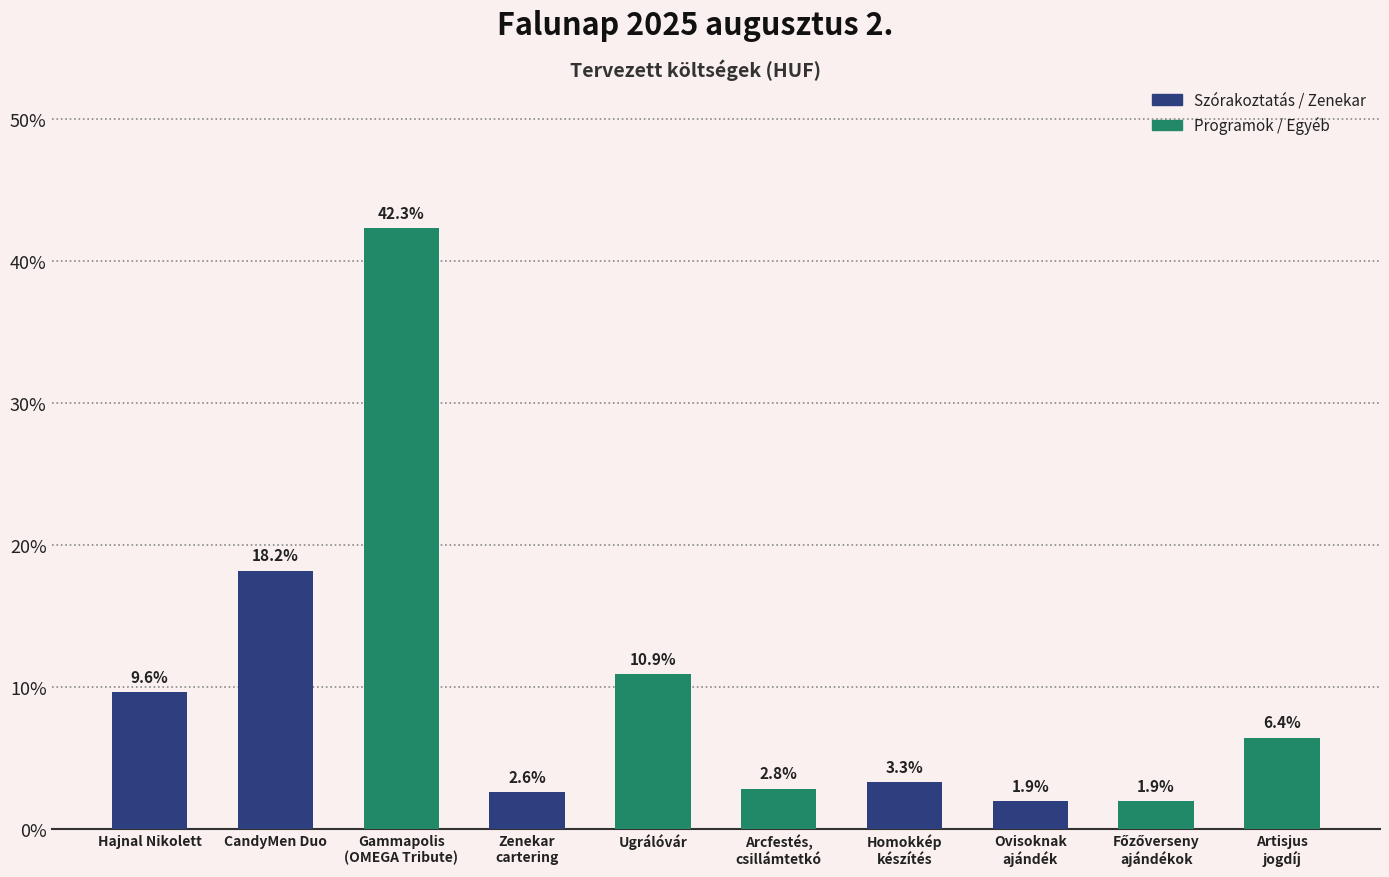

List the labels in order of value, smallest first.

Ovisoknak
ajándék, Főzőverseny
ajándékok, Zenekar
cartering, Arcfestés,
csillámtetkó, Homokkép
készítés, Artisjus
jogdíj, Hajnal Nikolett, Ugrálóvár, CandyMen Duo, Gammapolis
(OMEGA Tribute)